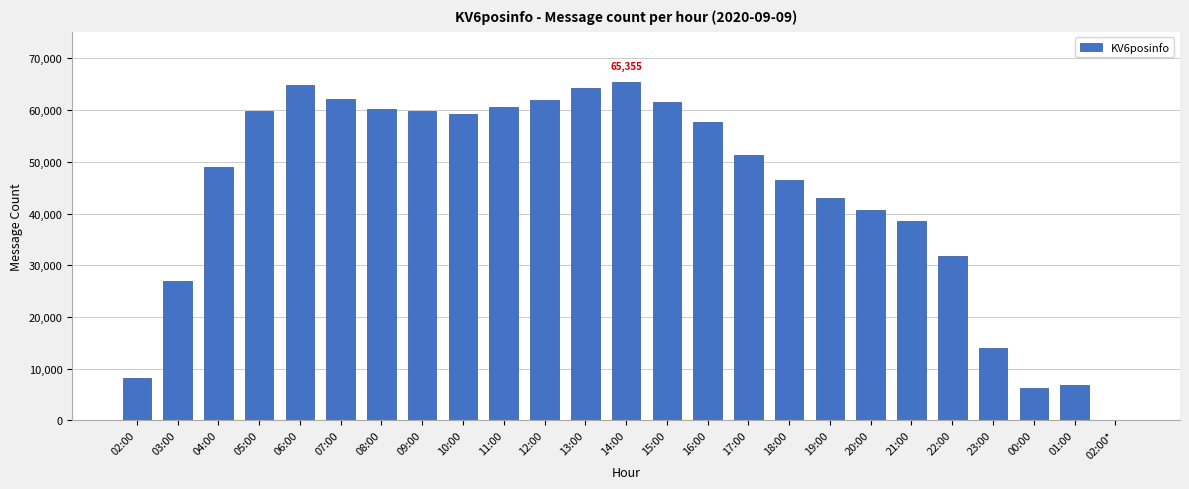

At which label is the value closest to 32678?

22:00